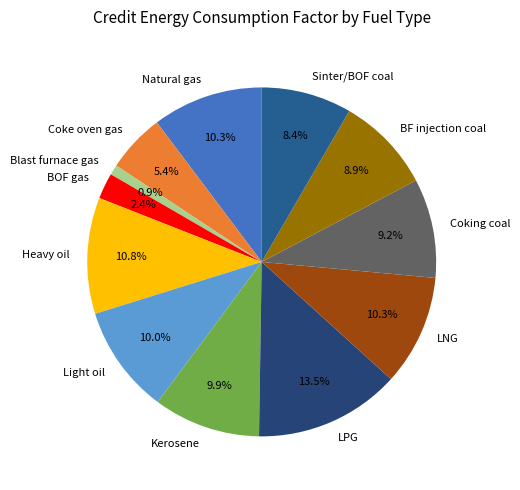

Is it true that BOF gas is 2% of the pie?

True